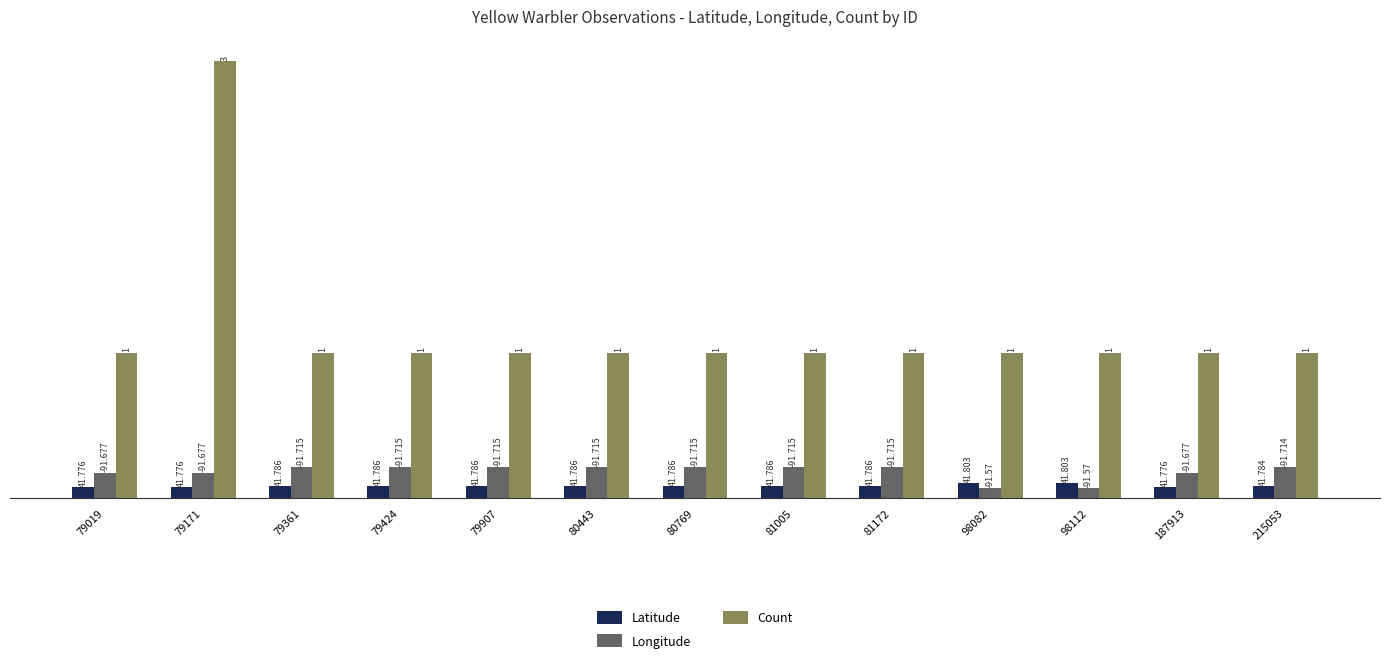

Does the chart contain stacked bars?

No